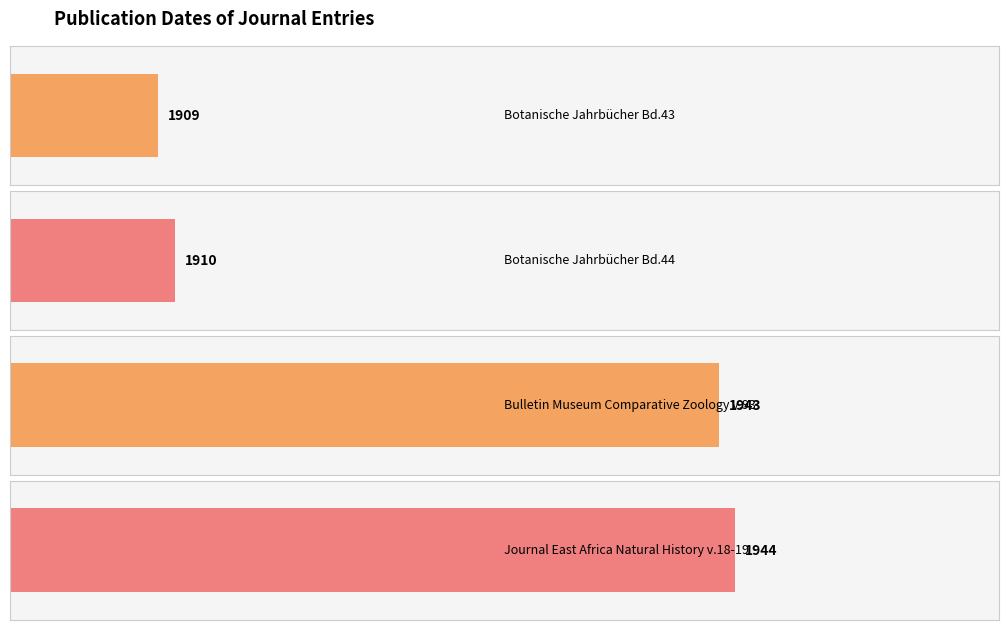

What is the sum of all values?

7706